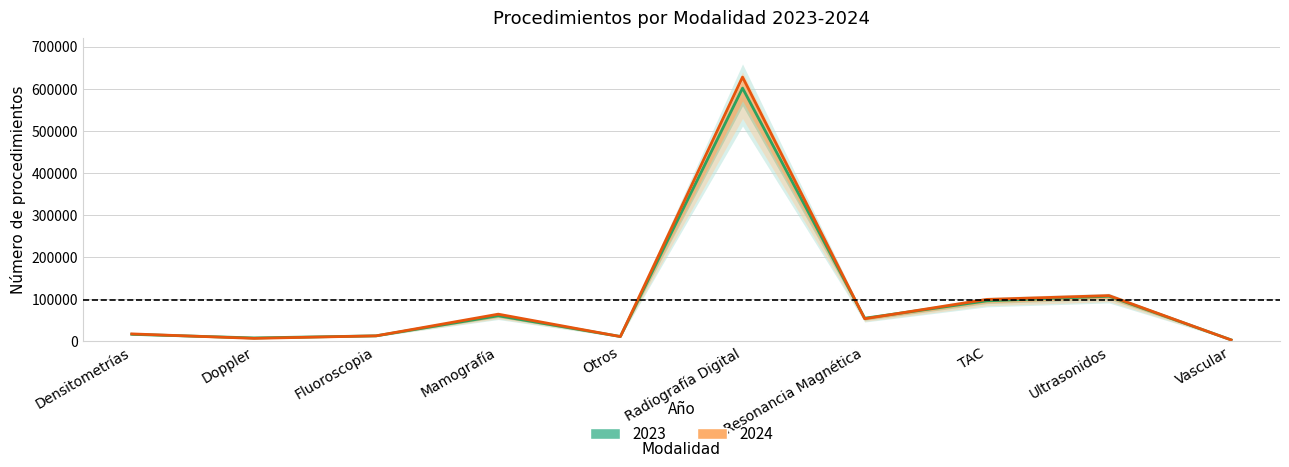

What is the maximum value for 2023?

601223